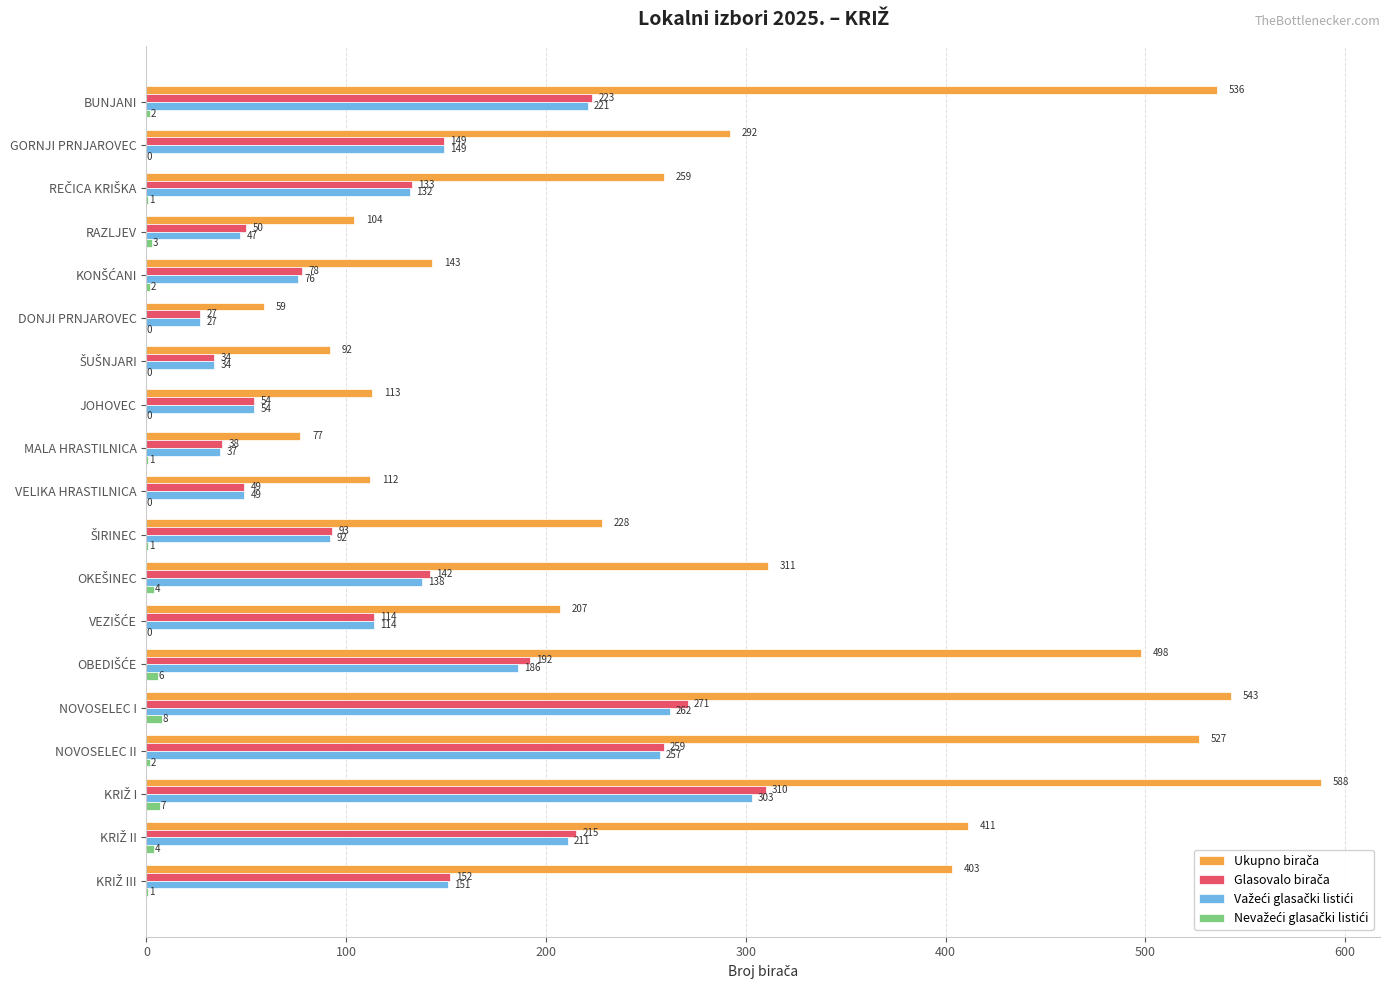

Count the number of data series in this chart.

4